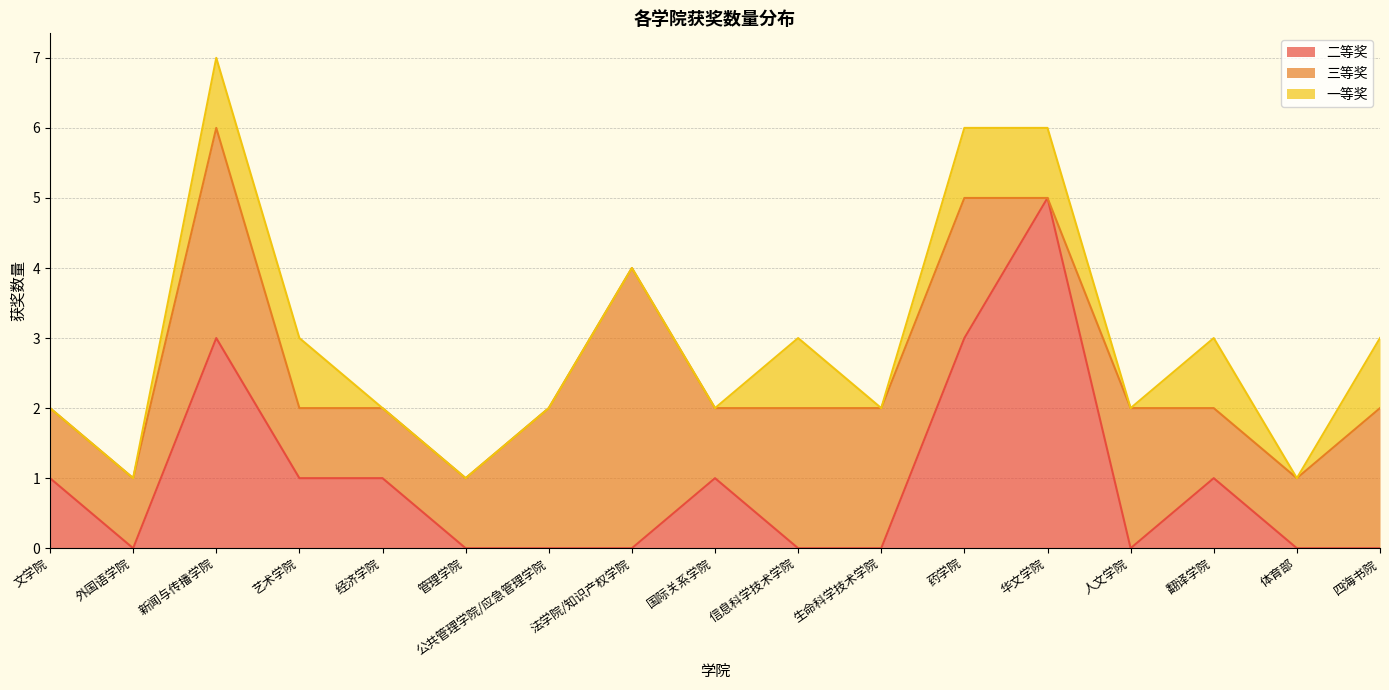

What is the greatest value displayed?

5